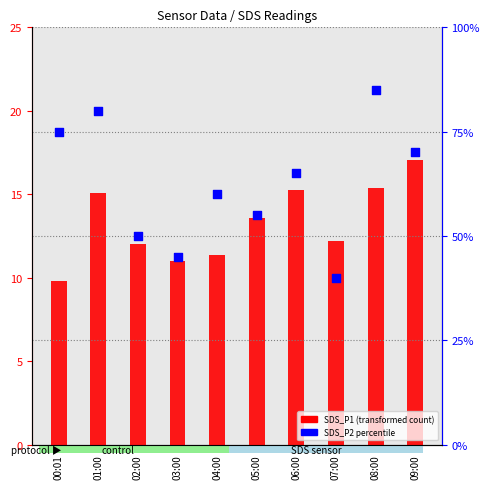

What are all the series names shown in the legend?

SDS_P1, SDS_P2 percentile